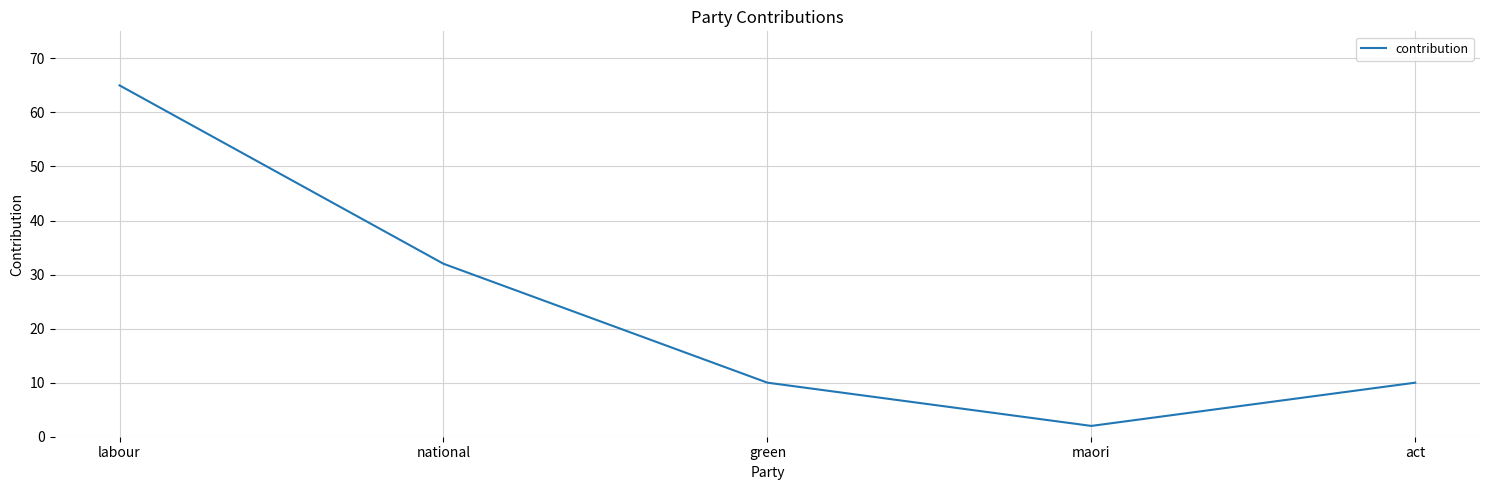

What is the difference between the maximum and minimum values?

63